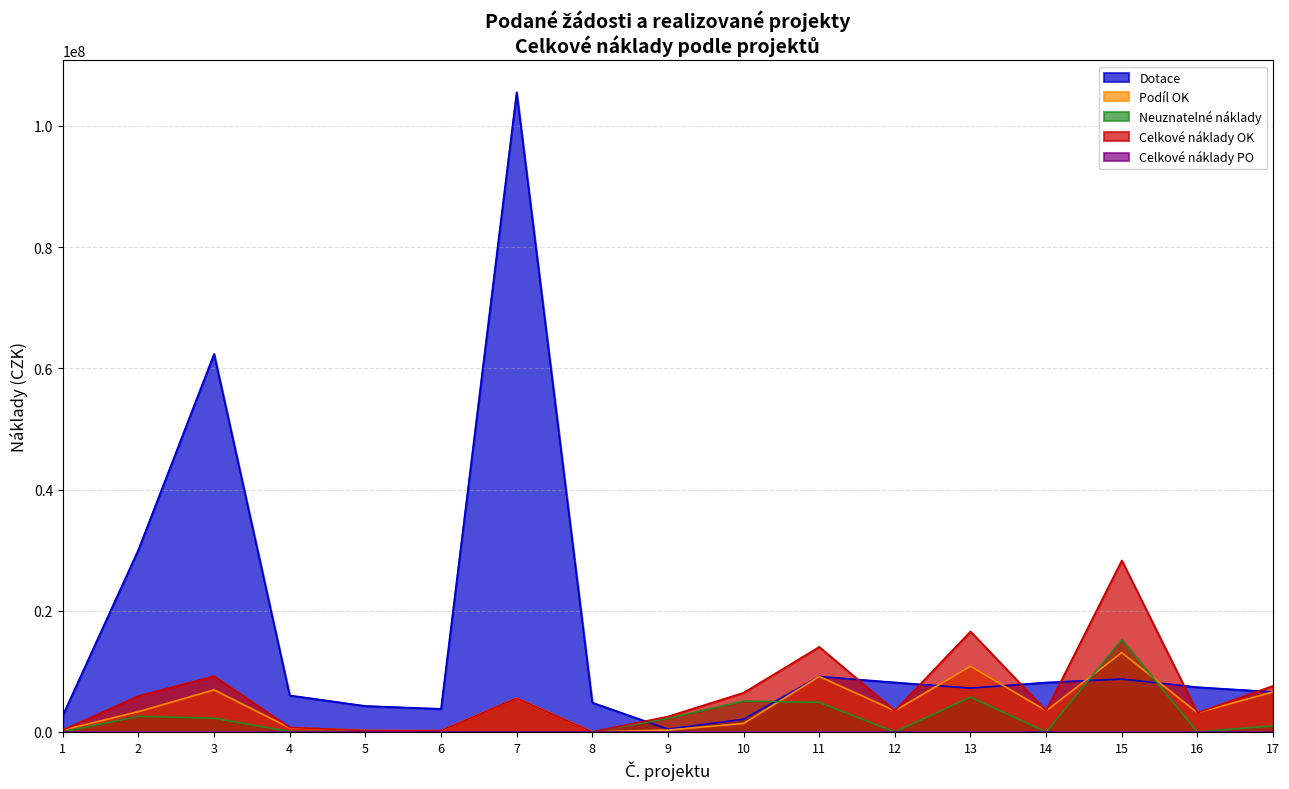

How many intersections are there between Dotace and Celkové náklady OK?

7